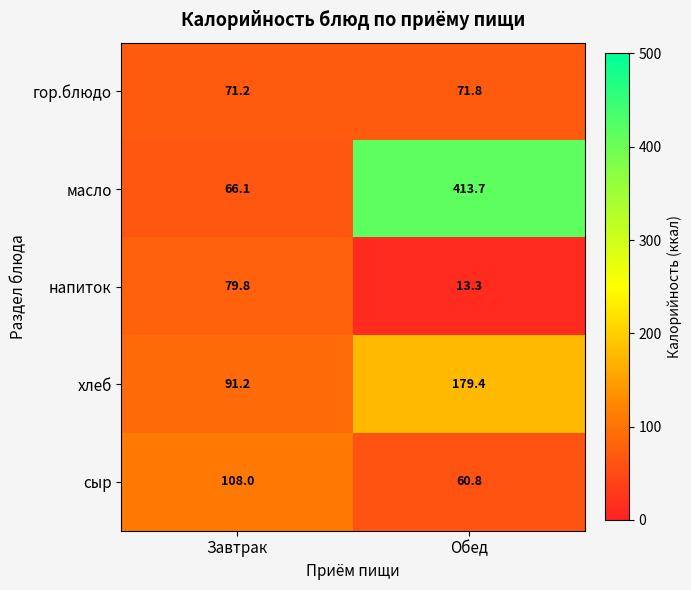

Is it true that гор.блюдо equals 40.7 at Обед?

False